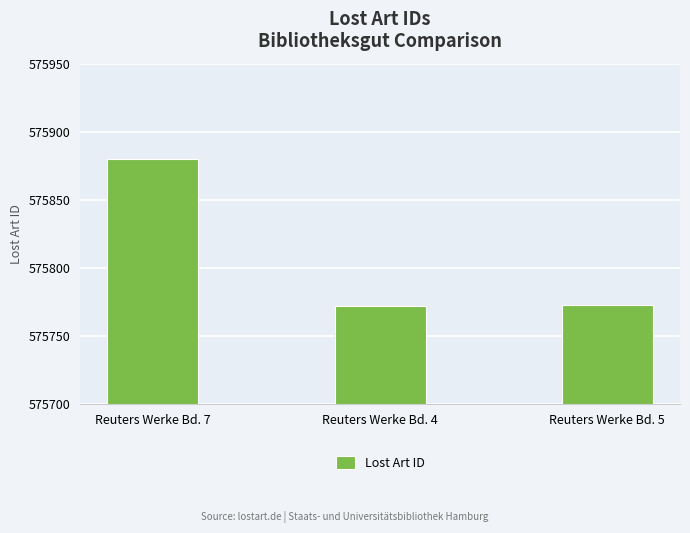

What is the average value?

575808